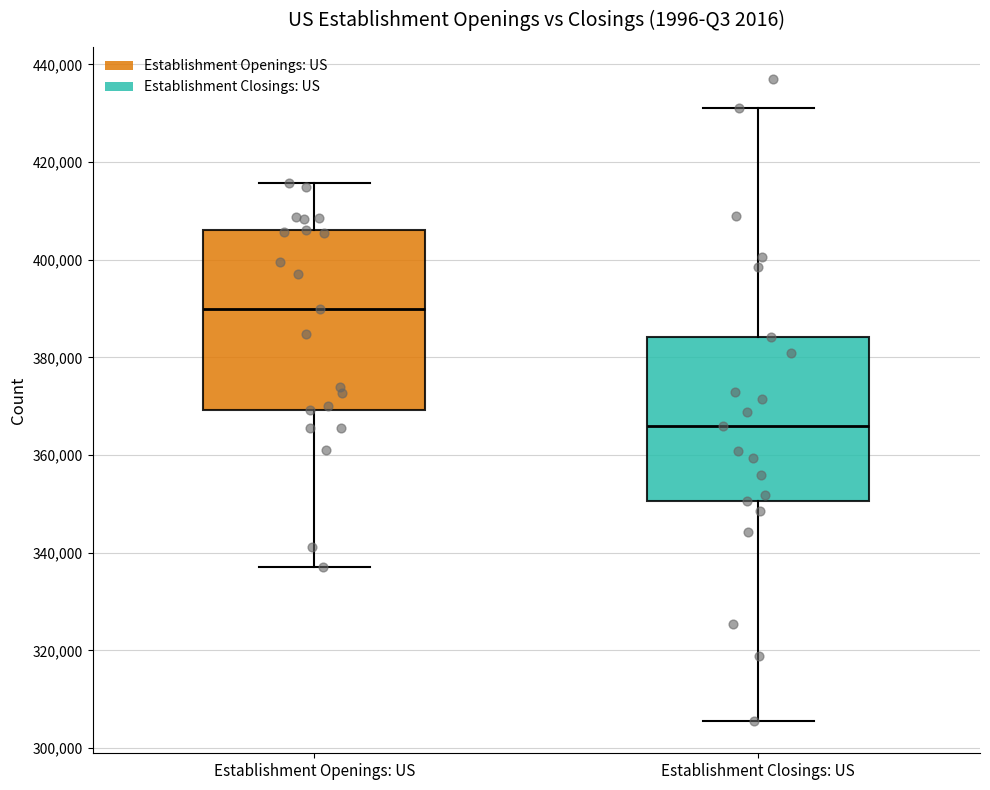

Which box is the tallest, from its lower edge to its upper edge?

Establishment Openings: US